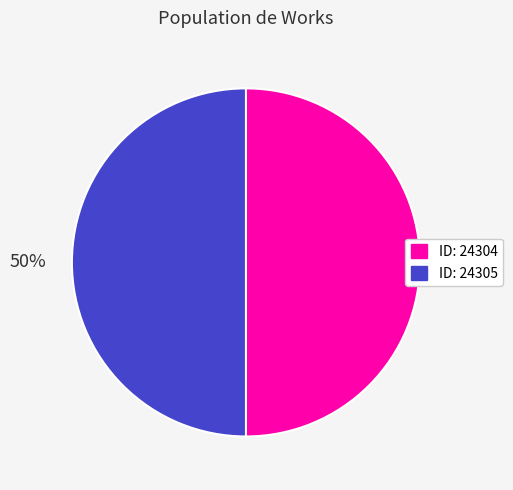

To the nearest percent, what is the average slice percentage?

50%